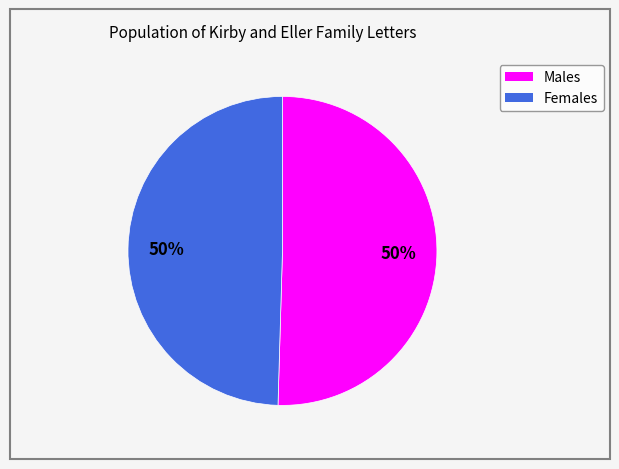

Do Females and Males together represent more than half of the pie?

Yes